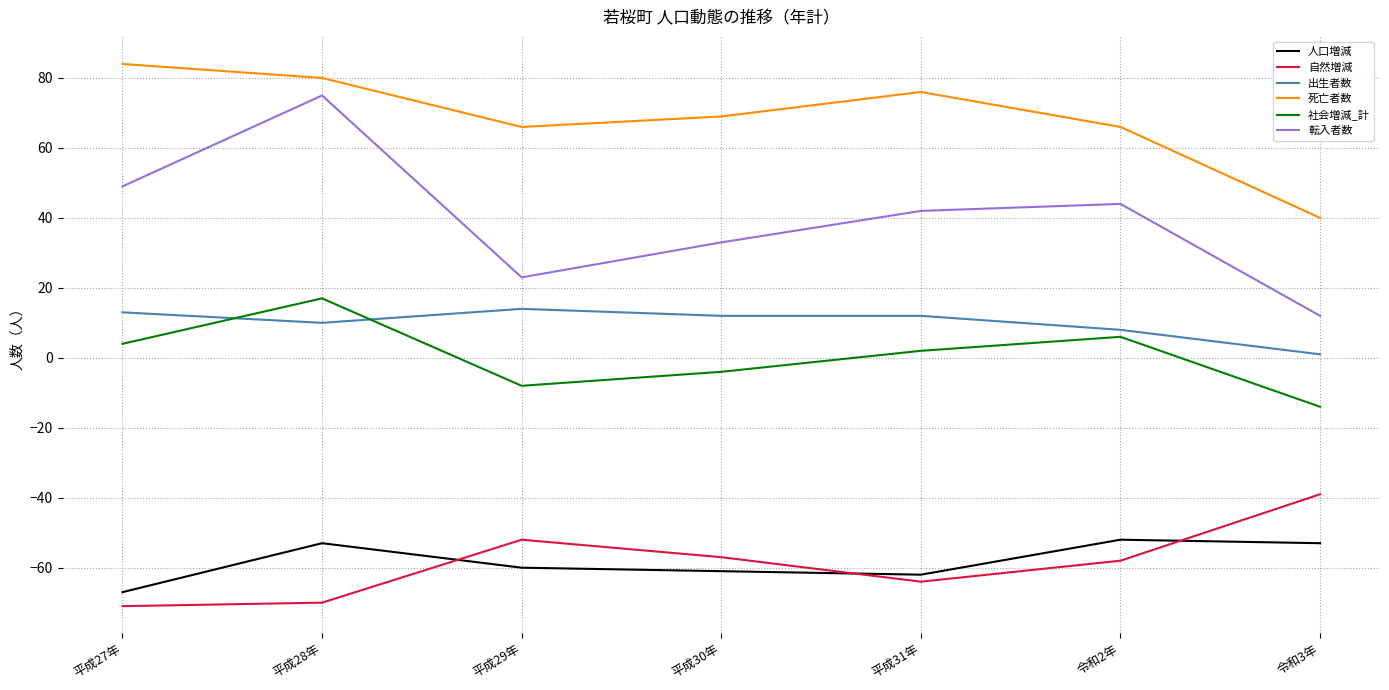

The 社会増減_計 series shows -8 at 平成29年. True or false?

True